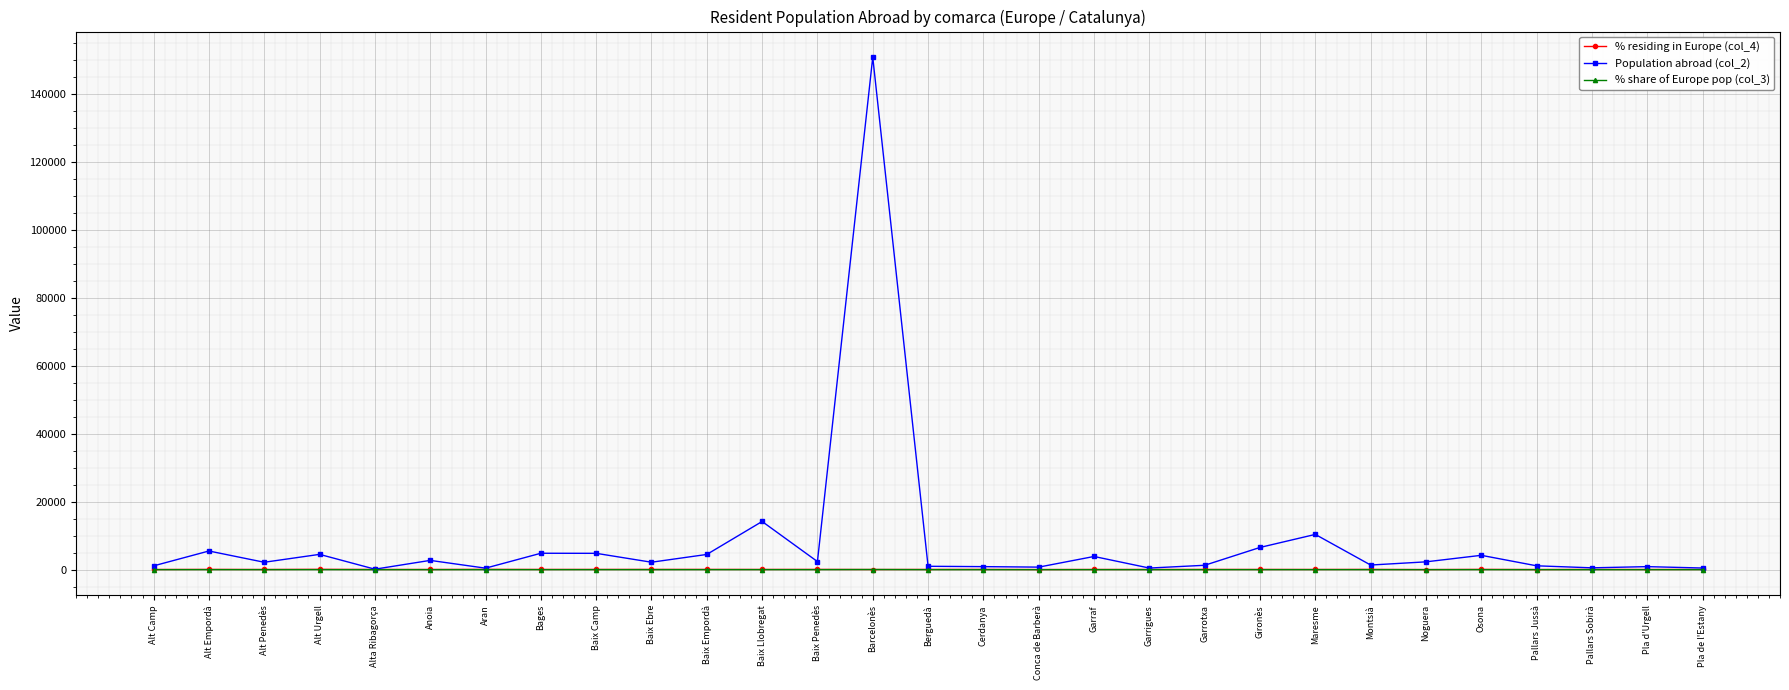

Which series has the largest total across all categories?

Population abroad (col_2)